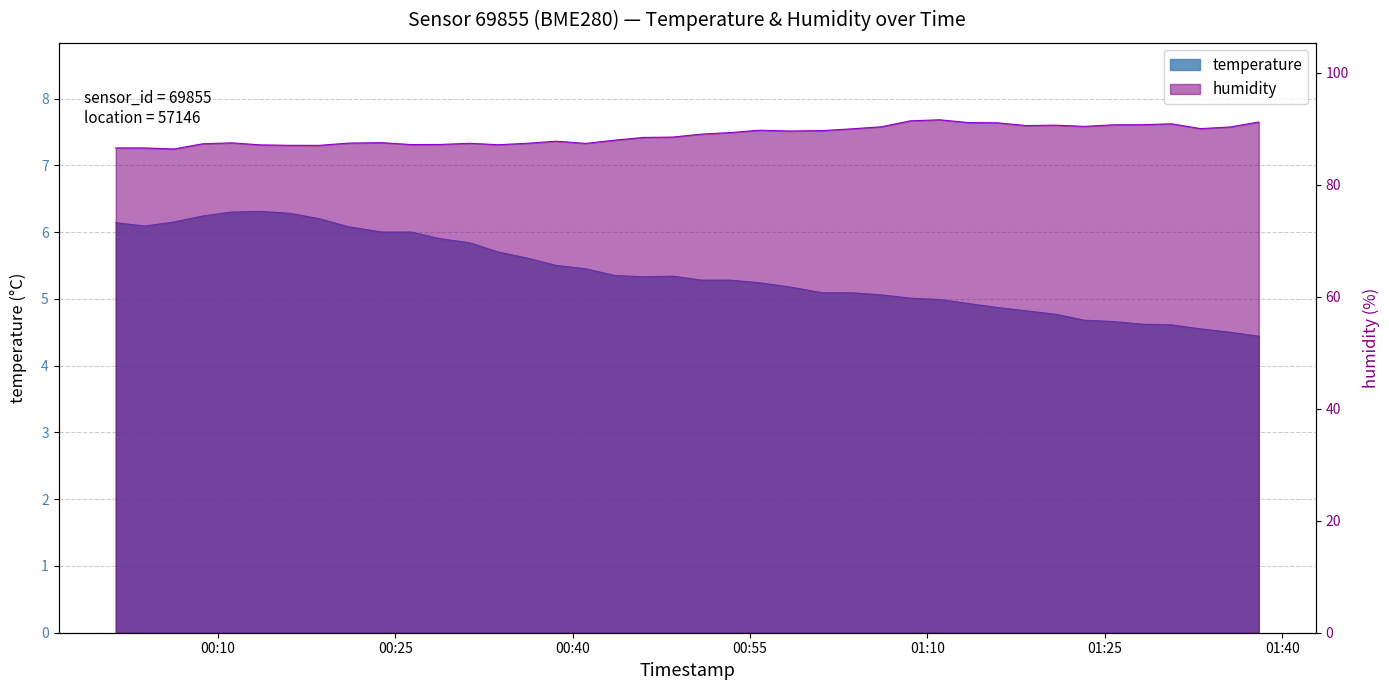

What is the sum of all humidity values?

3555.9